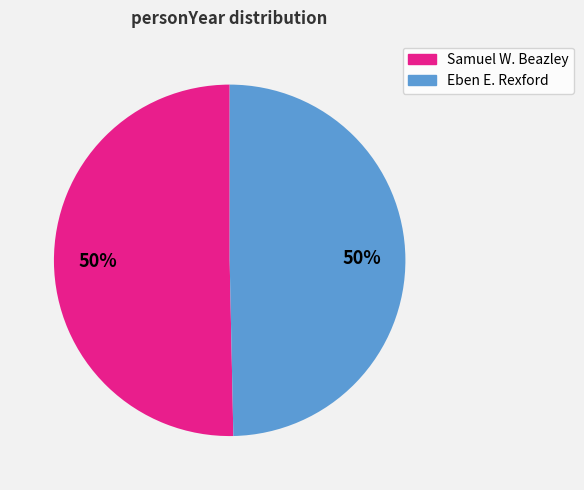

Approximately how many times larger is the value at Samuel W. Beazley compared to Eben E. Rexford?

1.0